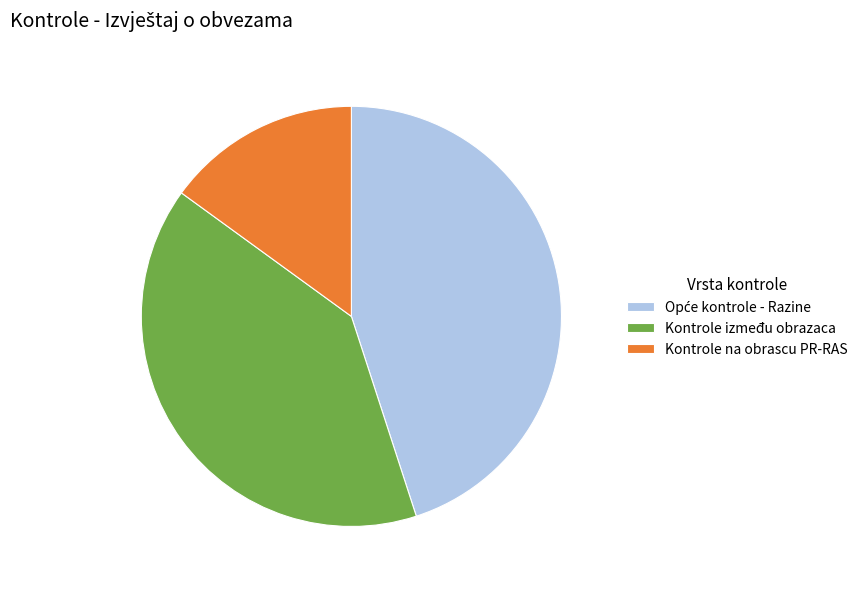

Approximately how many times larger is the value at Kontrole na obrascu PR-RAS compared to Kontrole između obrazaca?

0.4